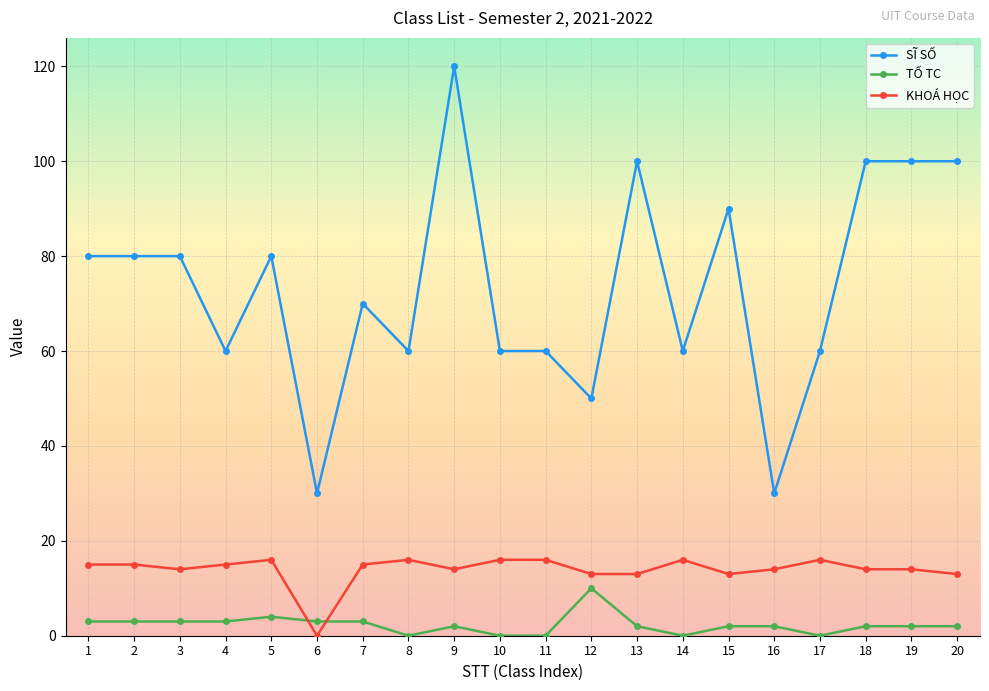

Reading right to left, extract all data points from this chart.

SĨ SỐ: 100	100	100	60	30	90	60	100	50	60	60	120	60	70	30	80	60	80	80	80
TỐ TC: 2	2	2	0	2	2	0	2	10	0	0	2	0	3	3	4	3	3	3	3
KHOÁ HỌC: 13	14	14	16	14	13	16	13	13	16	16	14	16	15	0	16	15	14	15	15